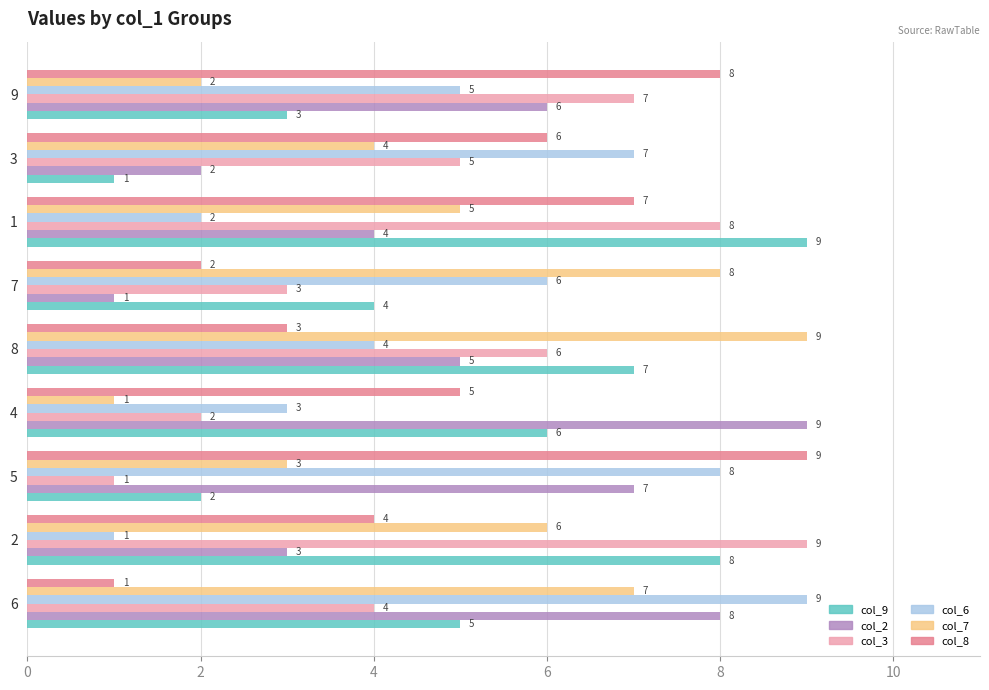

Is the value of col_9 at 8 greater than the value of col_6 at 7?

Yes